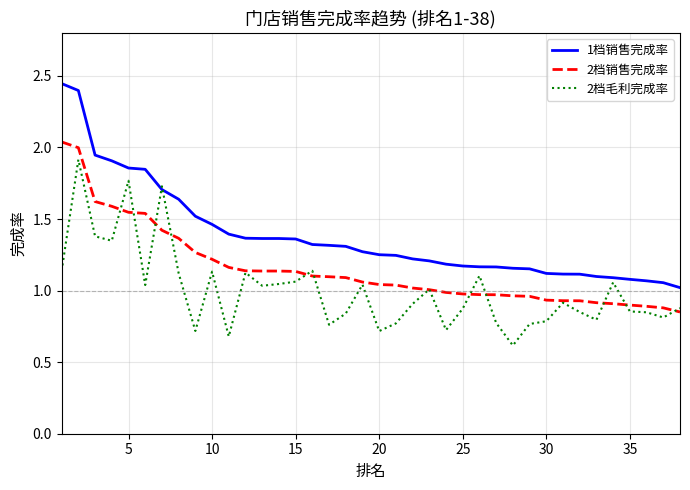

Which series has the widest spread of values?

1档销售完成率